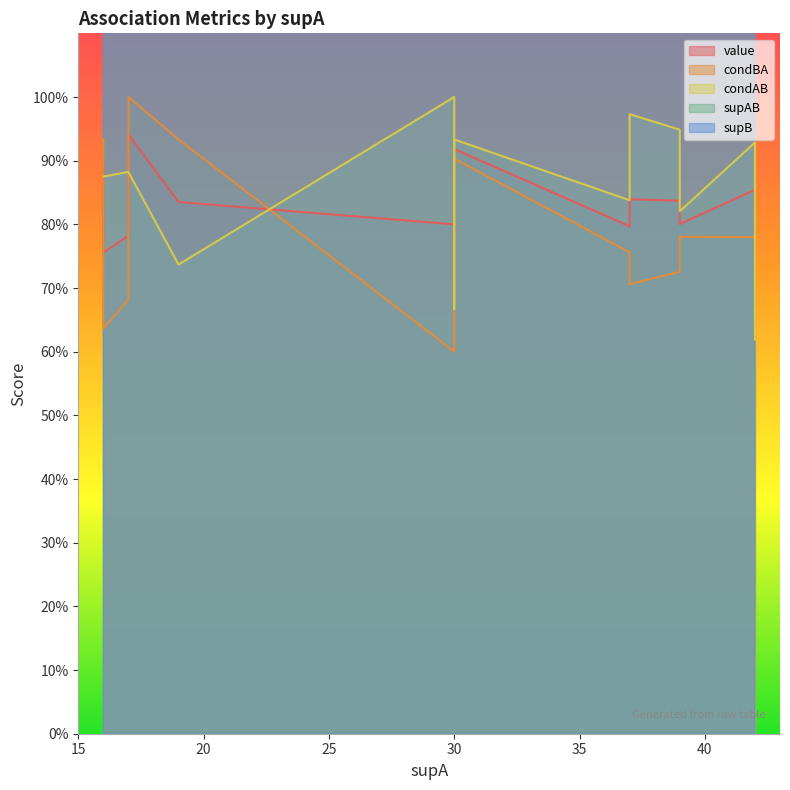

Which series has the largest total across all categories?

supB